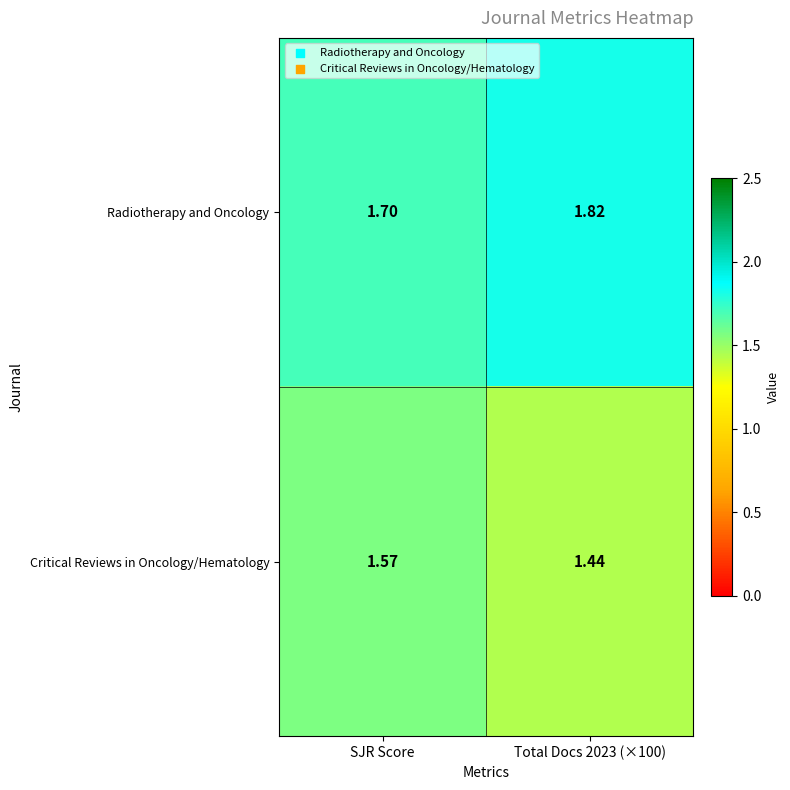

At which label does Radiotherapy and Oncology reach its minimum?

SJR Score